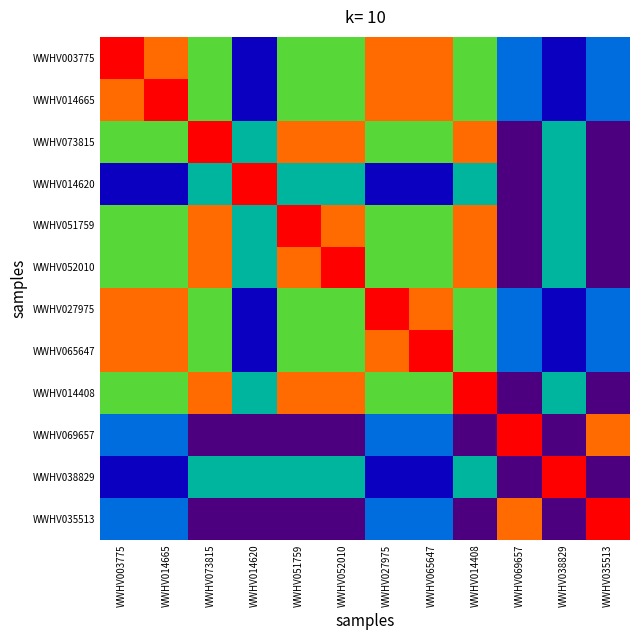

Reading left to right, transcribe all the data shown in this chart.

WWHV003775: WWHV003775=1.0	WWHV014665=0.9	WWHV073815=0.6	WWHV014620=0.1	WWHV051759=0.6	WWHV052010=0.6	WWHV027975=0.9	WWHV065647=0.9	WWHV014408=0.6	WWHV069657=0.3	WWHV038829=0.1	WWHV035513=0.3
WWHV014665: WWHV003775=0.9	WWHV014665=1.0	WWHV073815=0.6	WWHV014620=0.1	WWHV051759=0.6	WWHV052010=0.6	WWHV027975=0.9	WWHV065647=0.9	WWHV014408=0.6	WWHV069657=0.3	WWHV038829=0.1	WWHV035513=0.3
WWHV073815: WWHV003775=0.6	WWHV014665=0.6	WWHV073815=1.0	WWHV014620=0.4	WWHV051759=0.9	WWHV052010=0.9	WWHV027975=0.6	WWHV065647=0.6	WWHV014408=0.9	WWHV069657=0.0	WWHV038829=0.4	WWHV035513=0.0
WWHV014620: WWHV003775=0.1	WWHV014665=0.1	WWHV073815=0.4	WWHV014620=1.0	WWHV051759=0.4	WWHV052010=0.4	WWHV027975=0.1	WWHV065647=0.1	WWHV014408=0.4	WWHV069657=0.0	WWHV038829=0.4	WWHV035513=0.0
WWHV051759: WWHV003775=0.6	WWHV014665=0.6	WWHV073815=0.9	WWHV014620=0.4	WWHV051759=1.0	WWHV052010=0.9	WWHV027975=0.6	WWHV065647=0.6	WWHV014408=0.9	WWHV069657=0.0	WWHV038829=0.4	WWHV035513=0.0
WWHV052010: WWHV003775=0.6	WWHV014665=0.6	WWHV073815=0.9	WWHV014620=0.4	WWHV051759=0.9	WWHV052010=1.0	WWHV027975=0.6	WWHV065647=0.6	WWHV014408=0.9	WWHV069657=0.0	WWHV038829=0.4	WWHV035513=0.0
WWHV027975: WWHV003775=0.9	WWHV014665=0.9	WWHV073815=0.6	WWHV014620=0.1	WWHV051759=0.6	WWHV052010=0.6	WWHV027975=1.0	WWHV065647=0.9	WWHV014408=0.6	WWHV069657=0.3	WWHV038829=0.1	WWHV035513=0.3
WWHV065647: WWHV003775=0.9	WWHV014665=0.9	WWHV073815=0.6	WWHV014620=0.1	WWHV051759=0.6	WWHV052010=0.6	WWHV027975=0.9	WWHV065647=1.0	WWHV014408=0.6	WWHV069657=0.3	WWHV038829=0.1	WWHV035513=0.3
WWHV014408: WWHV003775=0.6	WWHV014665=0.6	WWHV073815=0.9	WWHV014620=0.4	WWHV051759=0.9	WWHV052010=0.9	WWHV027975=0.6	WWHV065647=0.6	WWHV014408=1.0	WWHV069657=0.0	WWHV038829=0.4	WWHV035513=0.0
WWHV069657: WWHV003775=0.3	WWHV014665=0.3	WWHV073815=0.0	WWHV014620=0.0	WWHV051759=0.0	WWHV052010=0.0	WWHV027975=0.3	WWHV065647=0.3	WWHV014408=0.0	WWHV069657=1.0	WWHV038829=0.0	WWHV035513=0.9
WWHV038829: WWHV003775=0.1	WWHV014665=0.1	WWHV073815=0.4	WWHV014620=0.4	WWHV051759=0.4	WWHV052010=0.4	WWHV027975=0.1	WWHV065647=0.1	WWHV014408=0.4	WWHV069657=0.0	WWHV038829=1.0	WWHV035513=0.0
WWHV035513: WWHV003775=0.3	WWHV014665=0.3	WWHV073815=0.0	WWHV014620=0.0	WWHV051759=0.0	WWHV052010=0.0	WWHV027975=0.3	WWHV065647=0.3	WWHV014408=0.0	WWHV069657=0.9	WWHV038829=0.0	WWHV035513=1.0